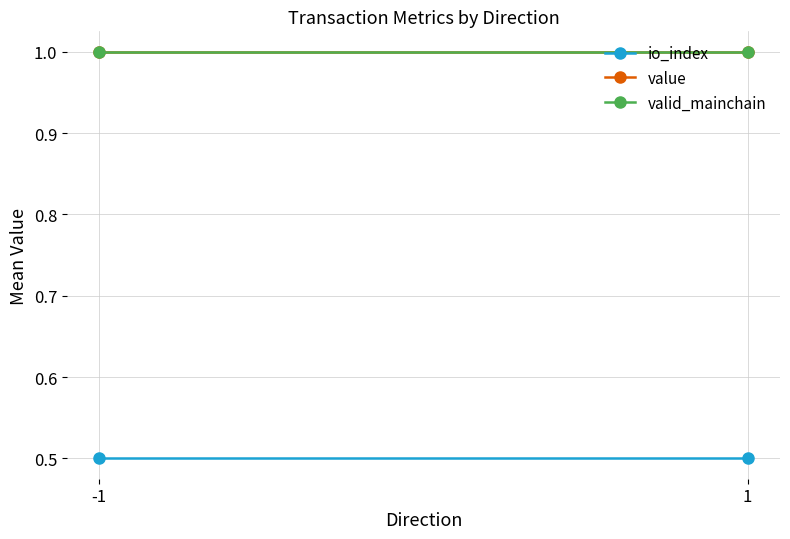

Which series has the widest spread of values?

io_index